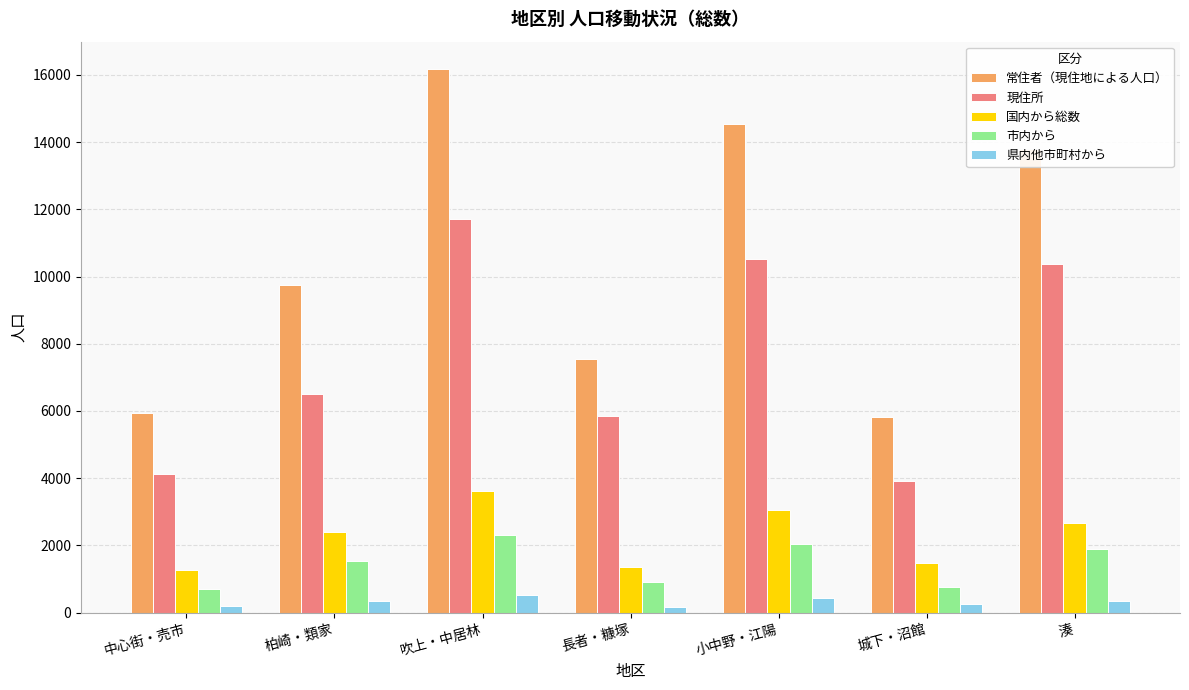

What is the sum of all 市内から values?

10177